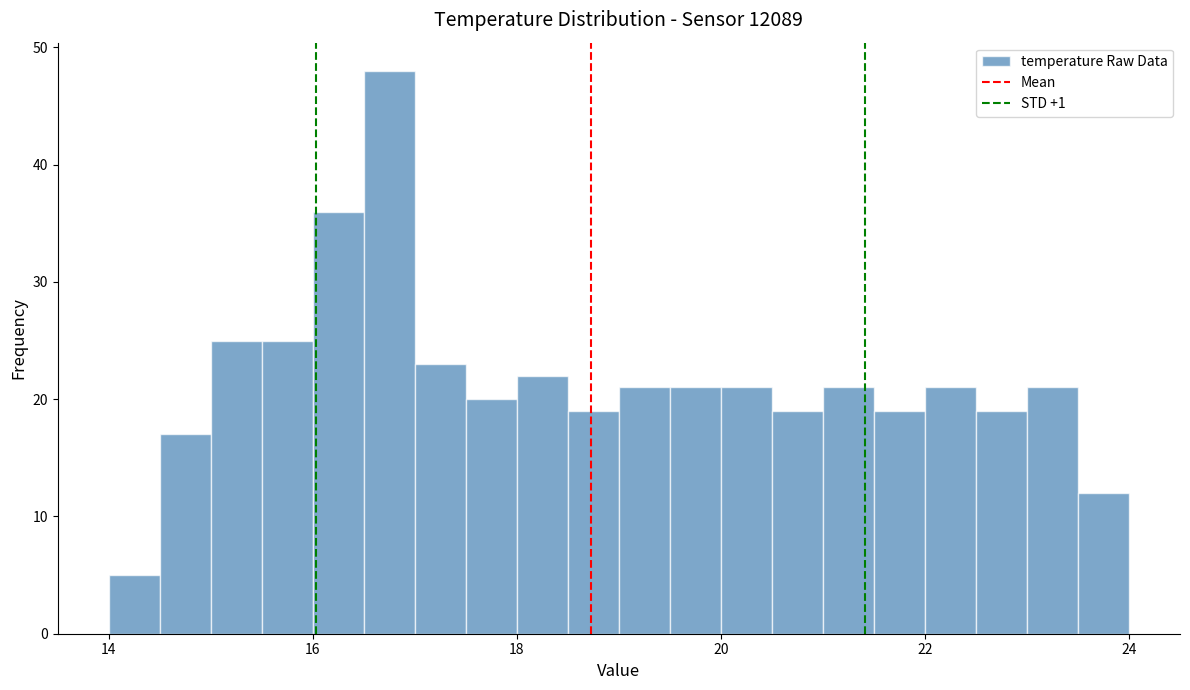

Around what value on the x-axis is the tallest bar? Give the approximate position of its centre, as read against the axis.

16.8